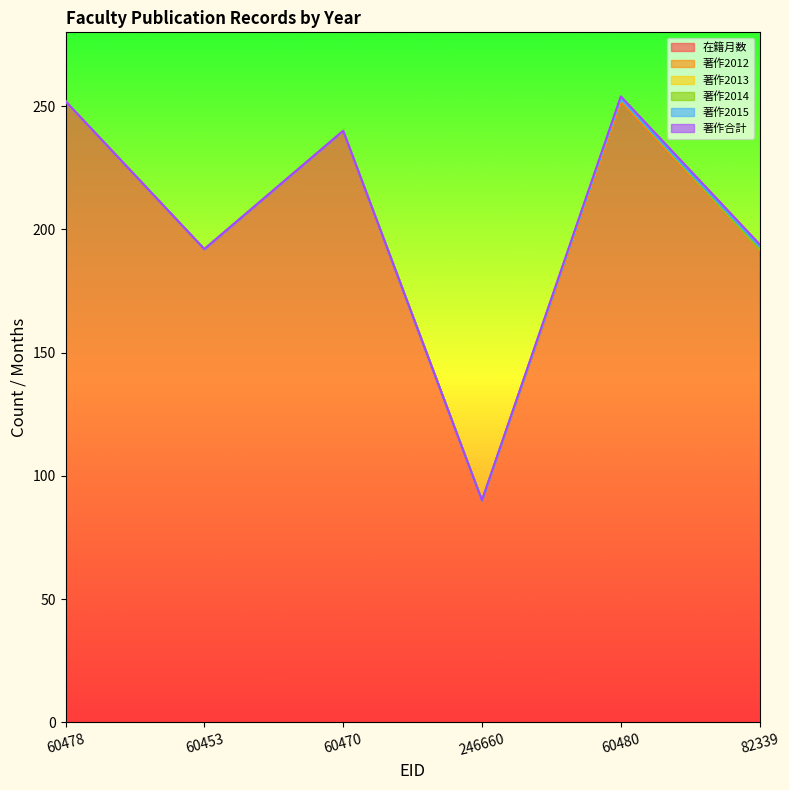

What is the label of the 6th point from the left?

82339